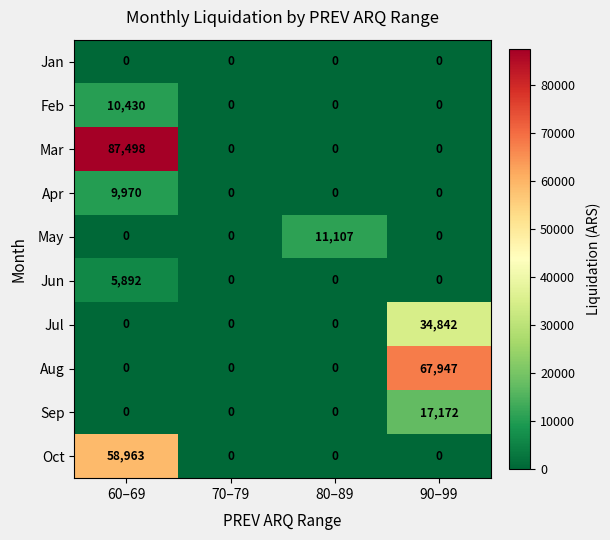

Read the Mar value at 60–69, to the nearest 100.

87500